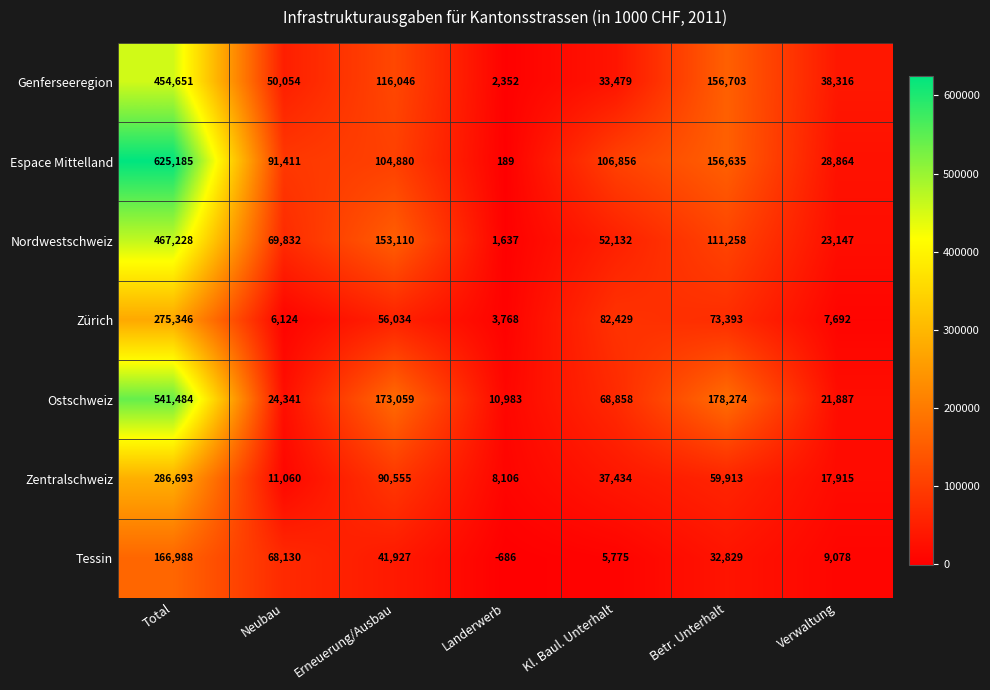

What is the total value across all series at Kl. Baul. Unterhalt?

386963